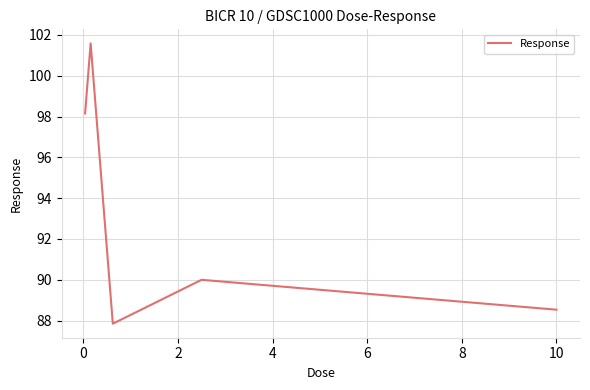

What is the minimum value shown in the chart?

87.9